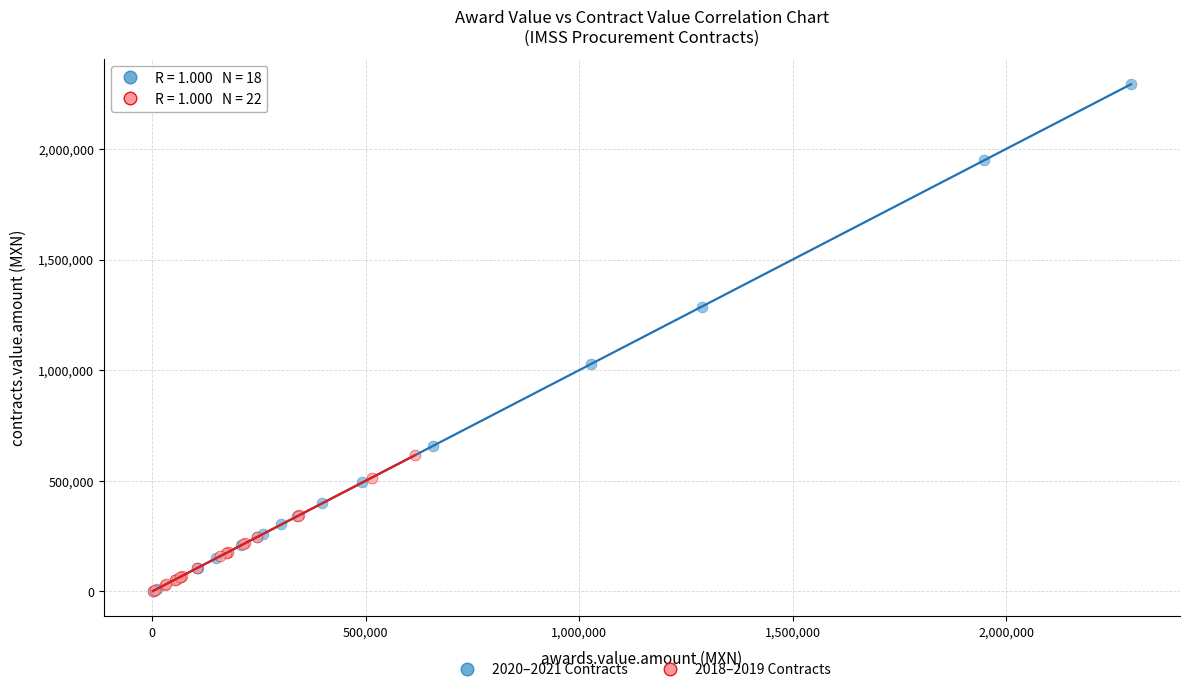

Which series has the largest Y range (max minus min)?

2020–2021 Contracts